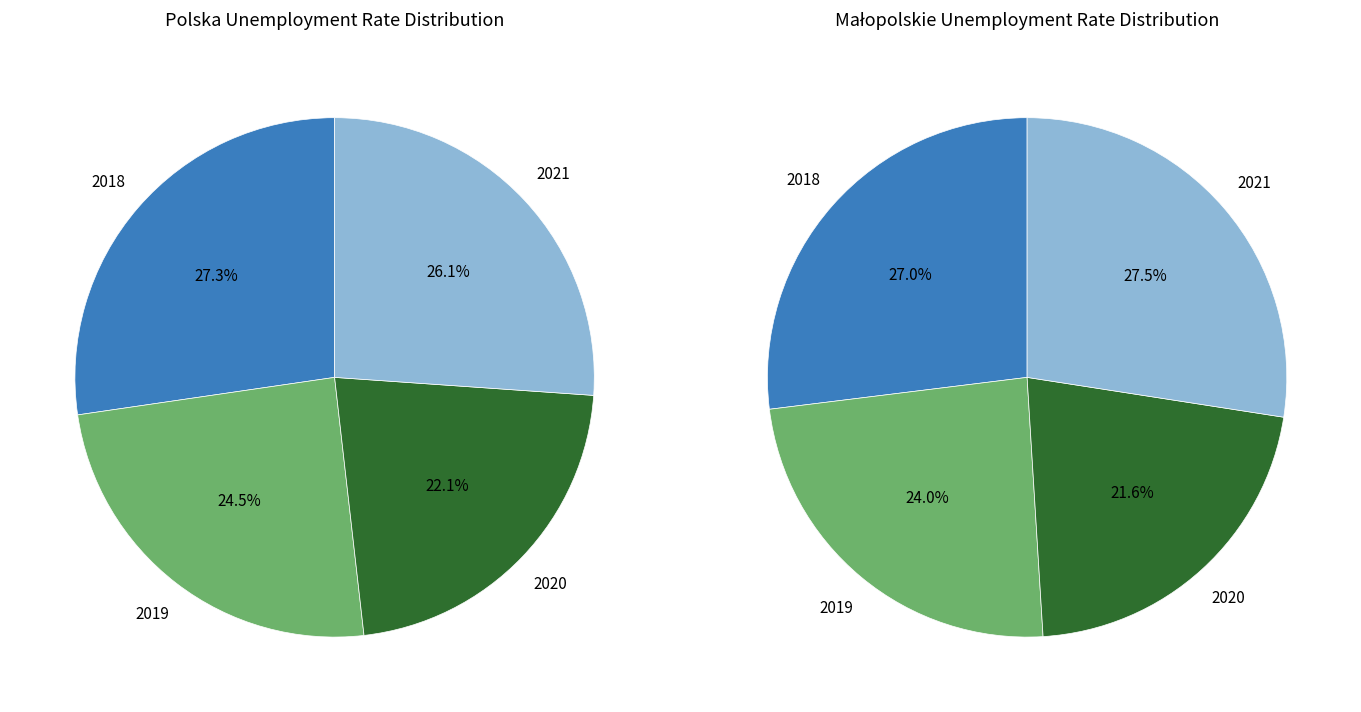

What is the total percentage of 2019 and 2018?

51.8%